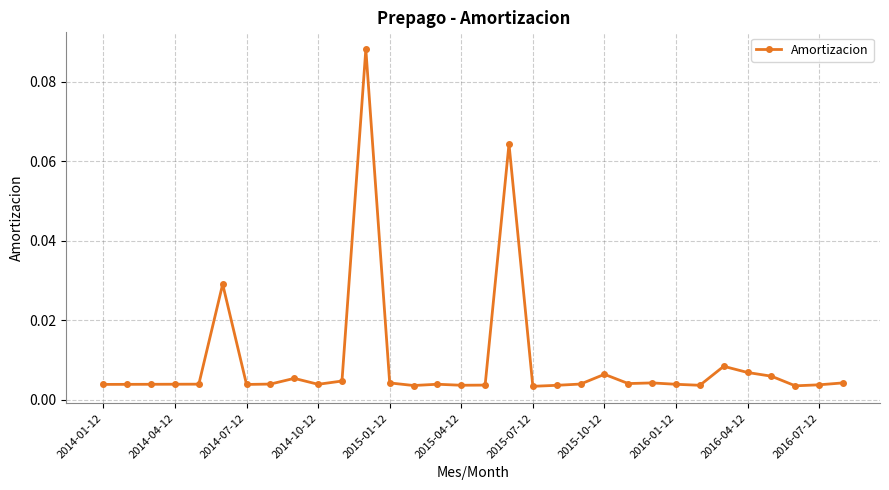

True or false: the data has more than 2 interior local peaks.

True